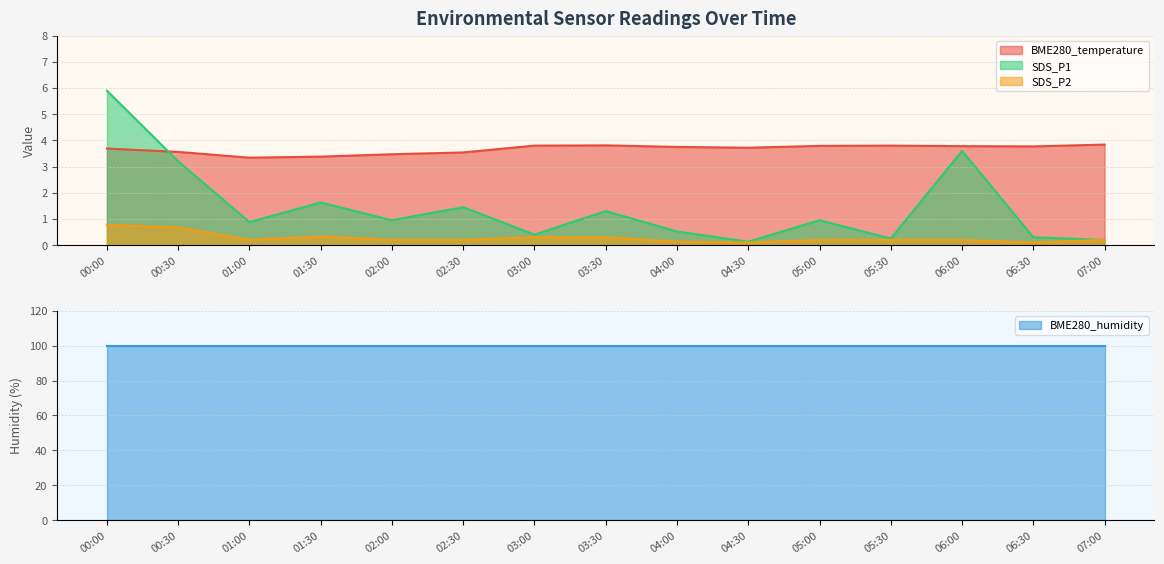

Is it true that SDS_P1 equals 0.9 at 01:00?

True